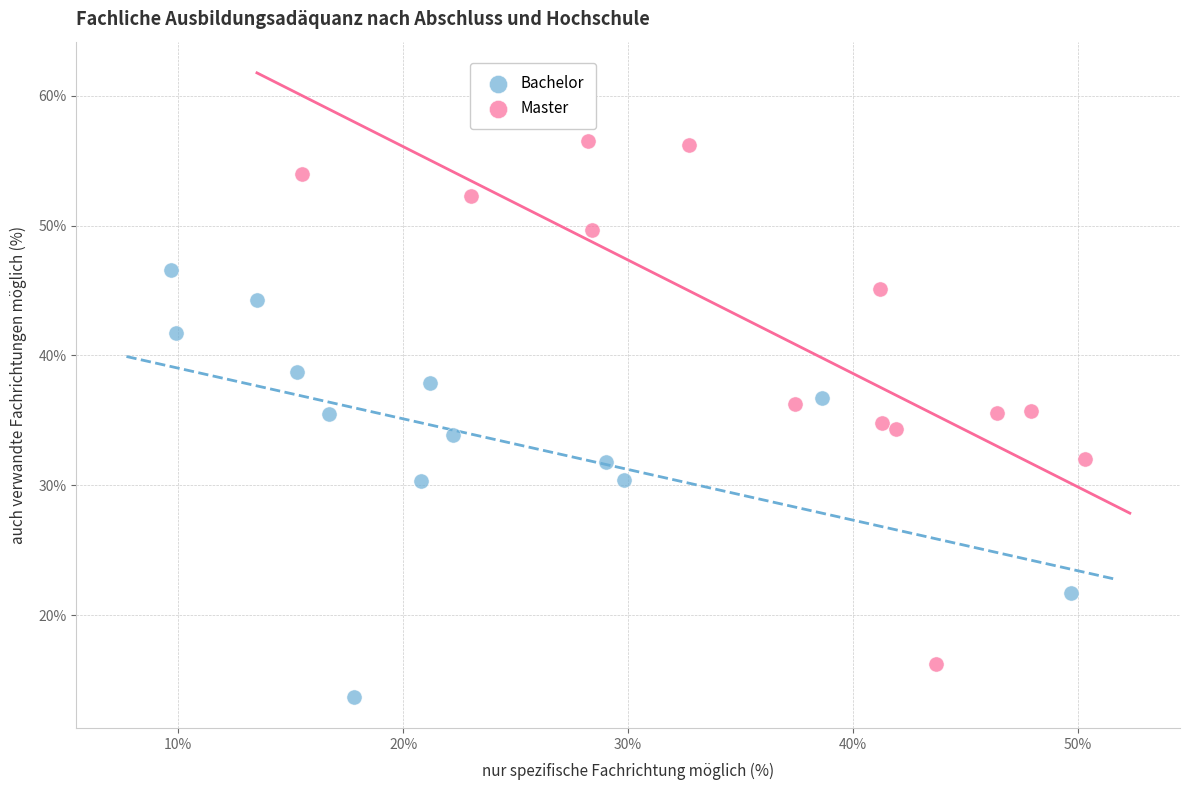

Which series has the largest Y range (max minus min)?

Master